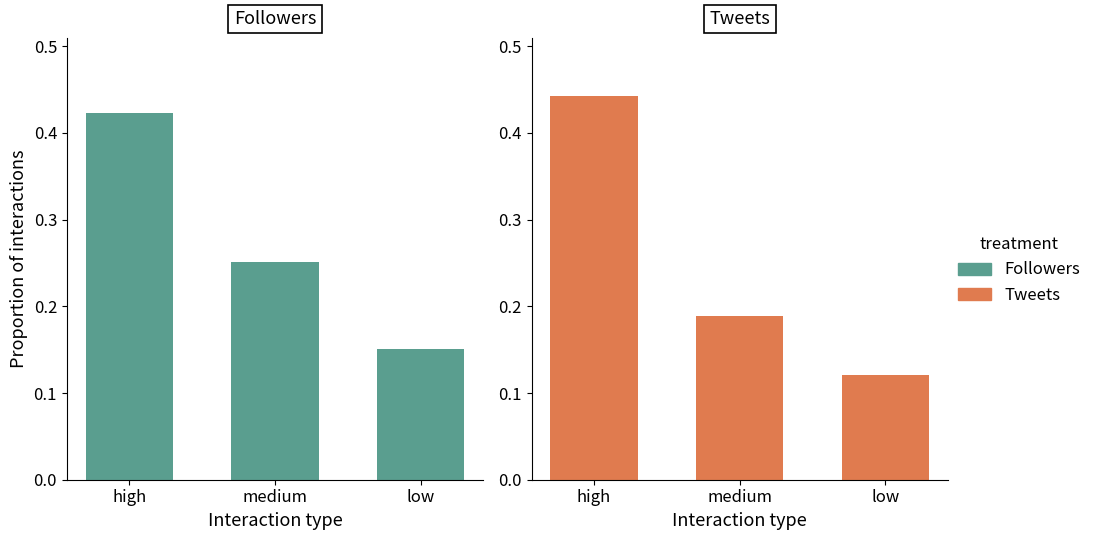

What is the difference between the Tweets values at medium and low?

0.1